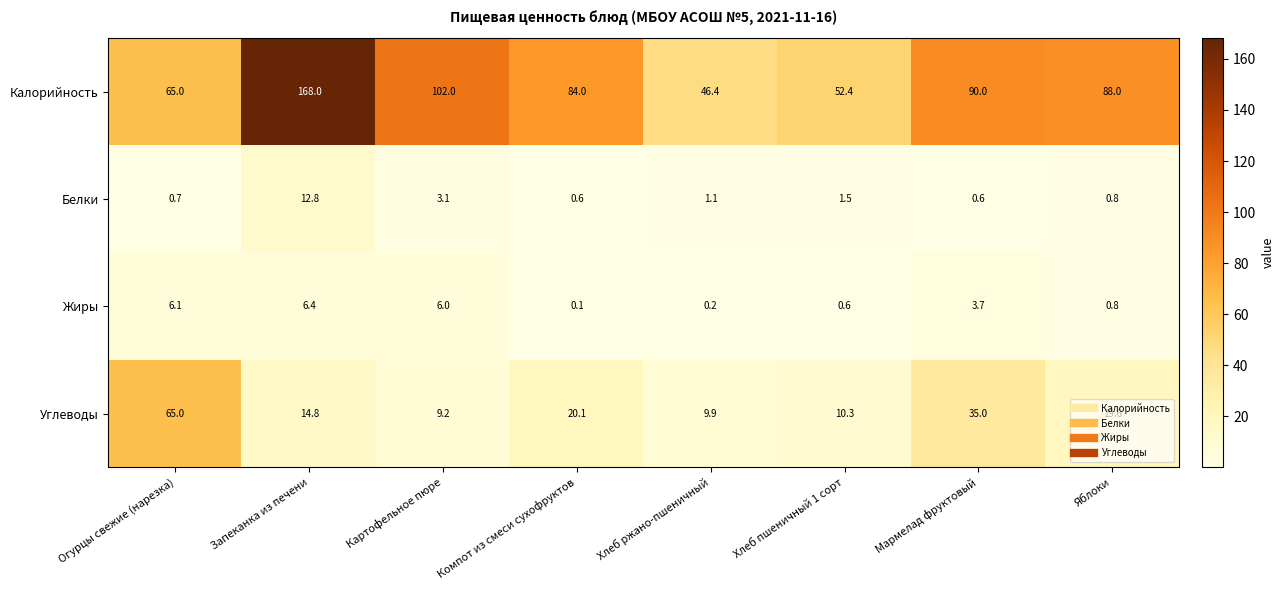

What is the difference between the highest and lowest values at Огурцы свежие (нарезка)?

64.3